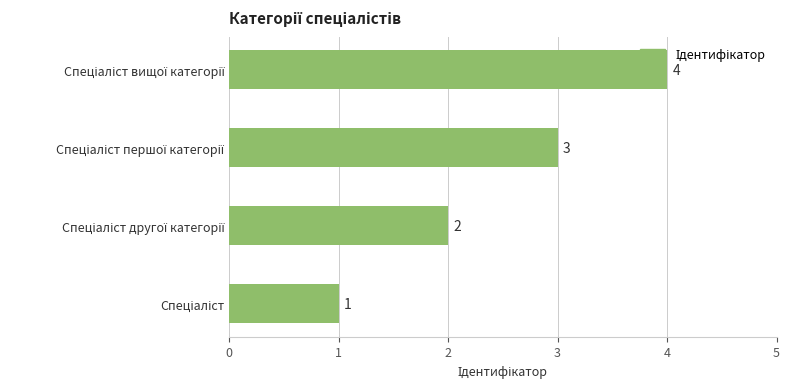

How many values are between 2 and 4?

3